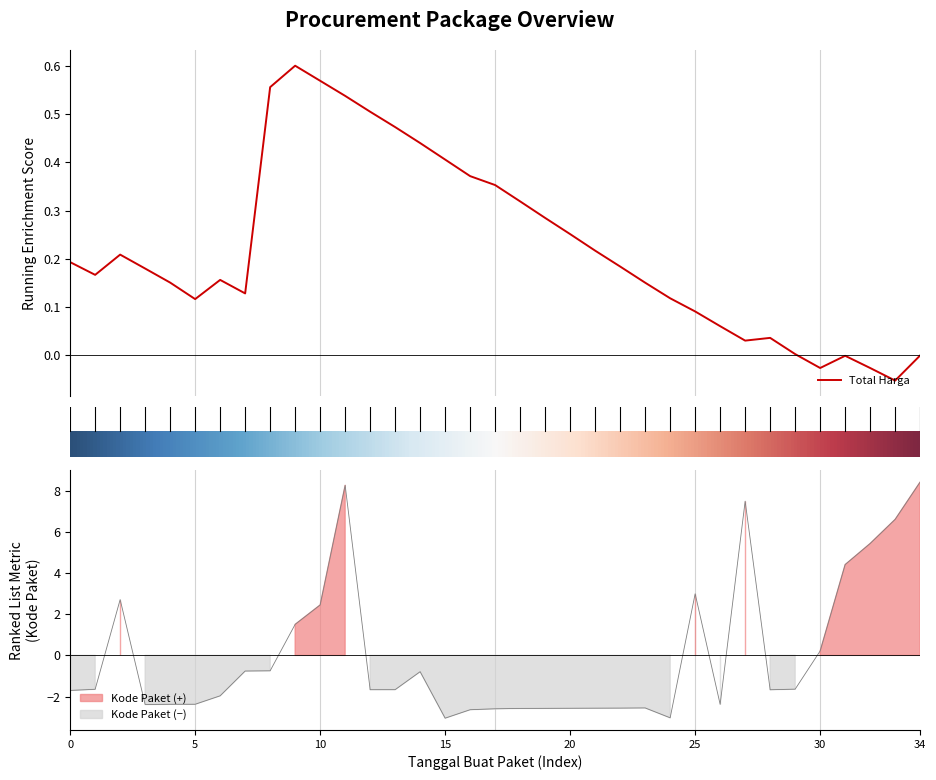

Does the chart display data point markers on the line(s)?

No